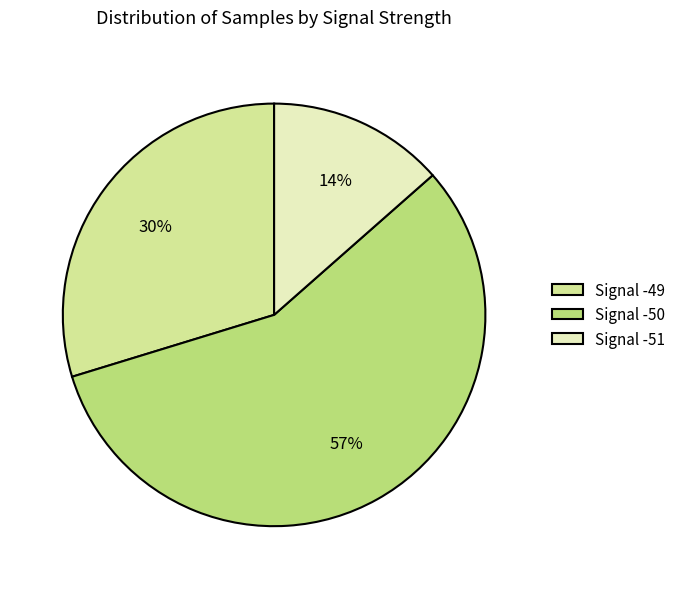

To the nearest percent, what percentage of the pie is Signal -49?

30%